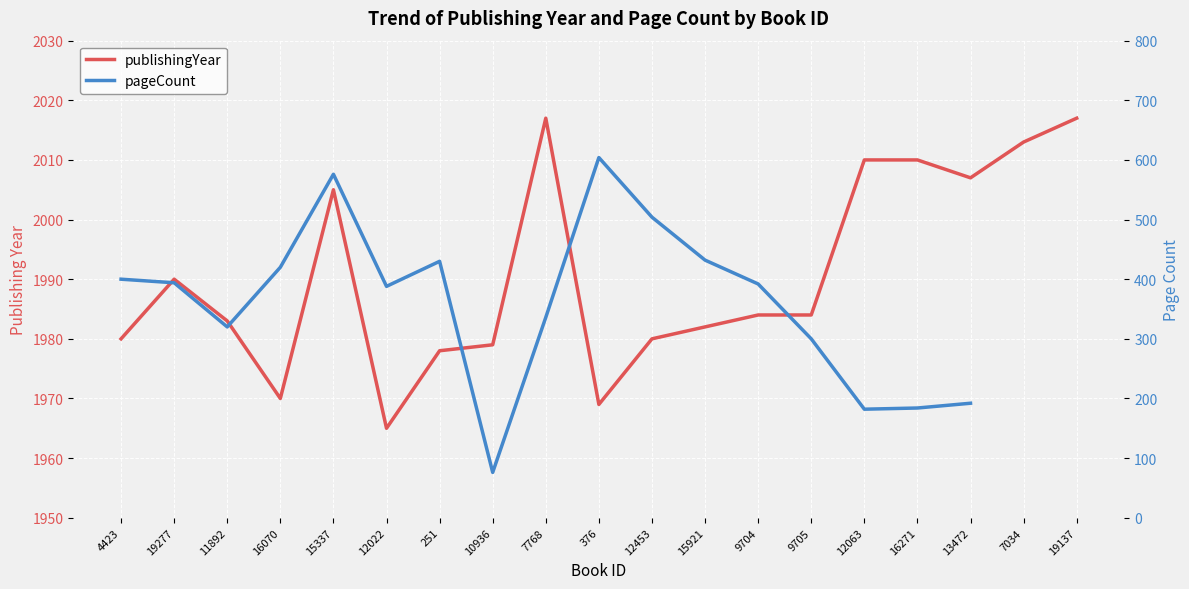

At how many categories does at least one series exceed 1098?

19